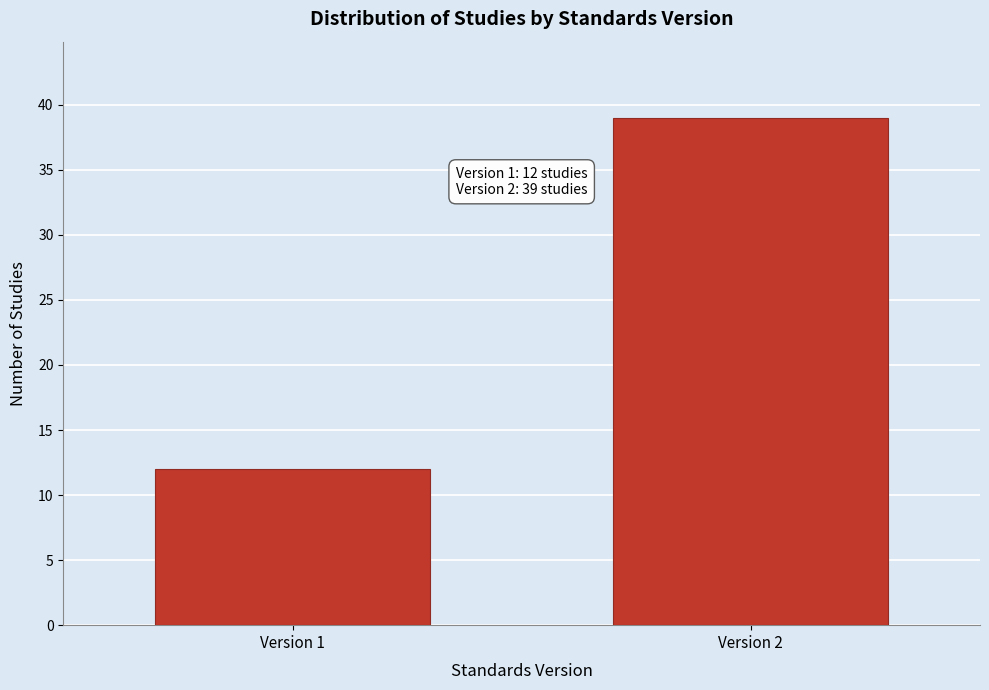

Reading left to right, transcribe all the data shown in this chart.

Version 1=12	Version 2=39